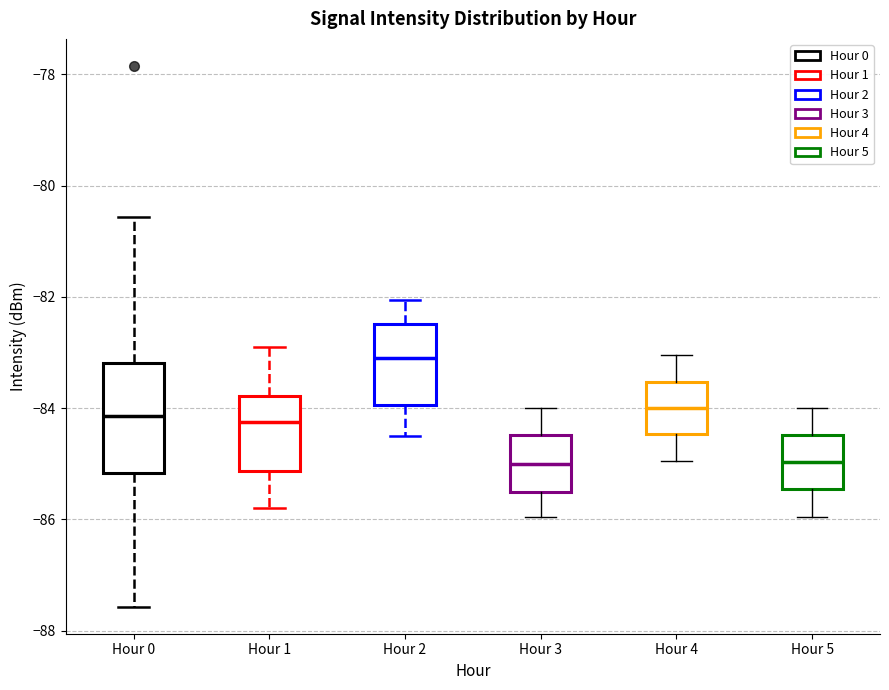

Which box's median line is the highest?

Hour 2